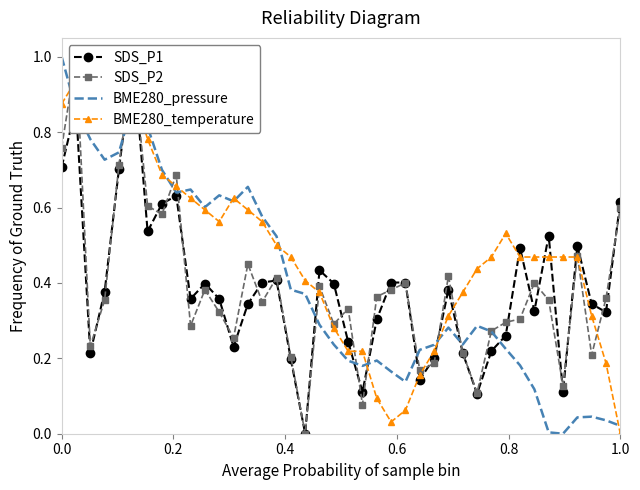

Does the chart have visible grid lines?

No